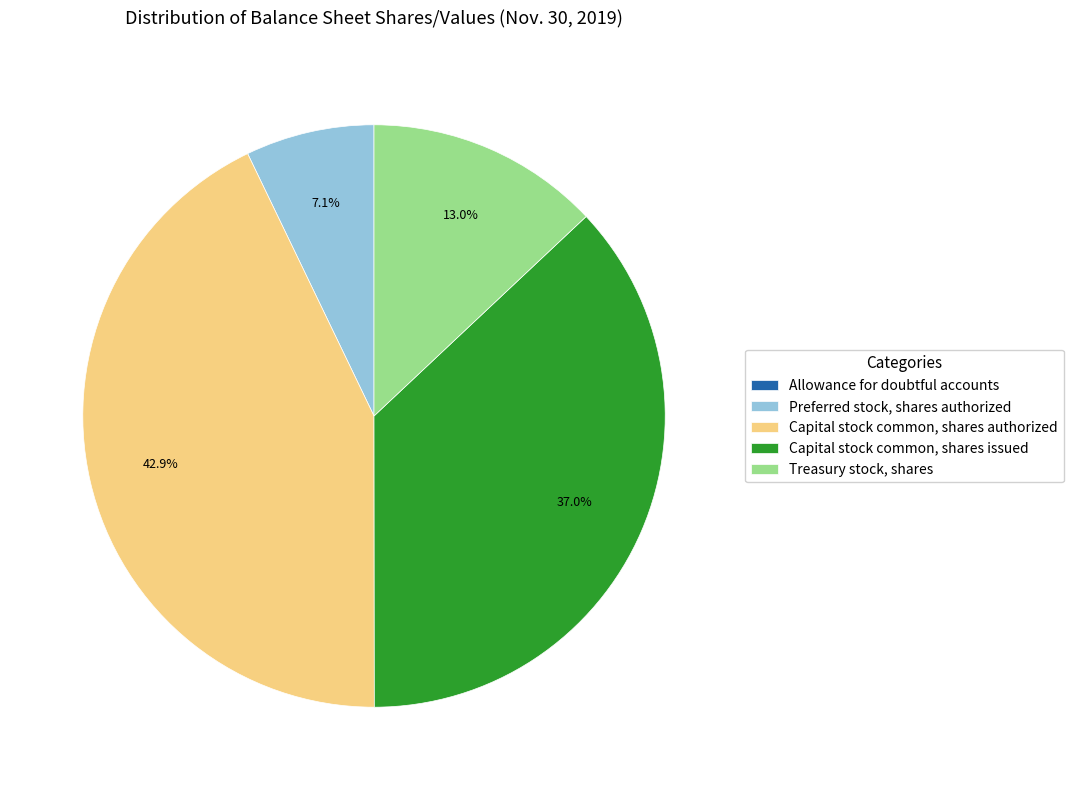

What is the ratio of the value at Capital stock common, shares authorized to the value at Capital stock common, shares issued?

1.2